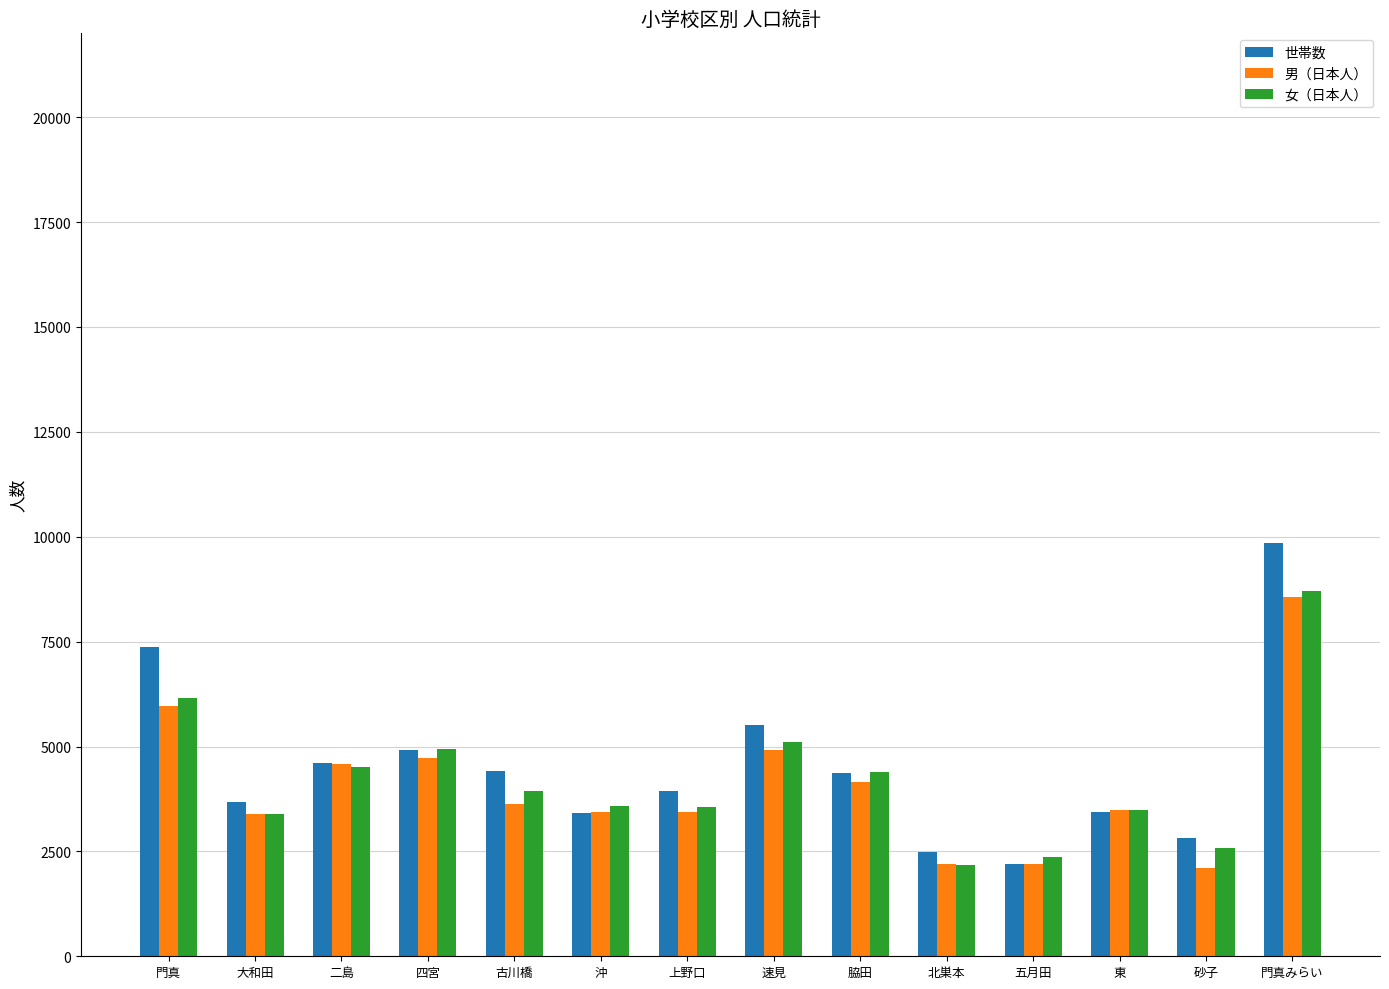

What position from the right is 大和田?

13